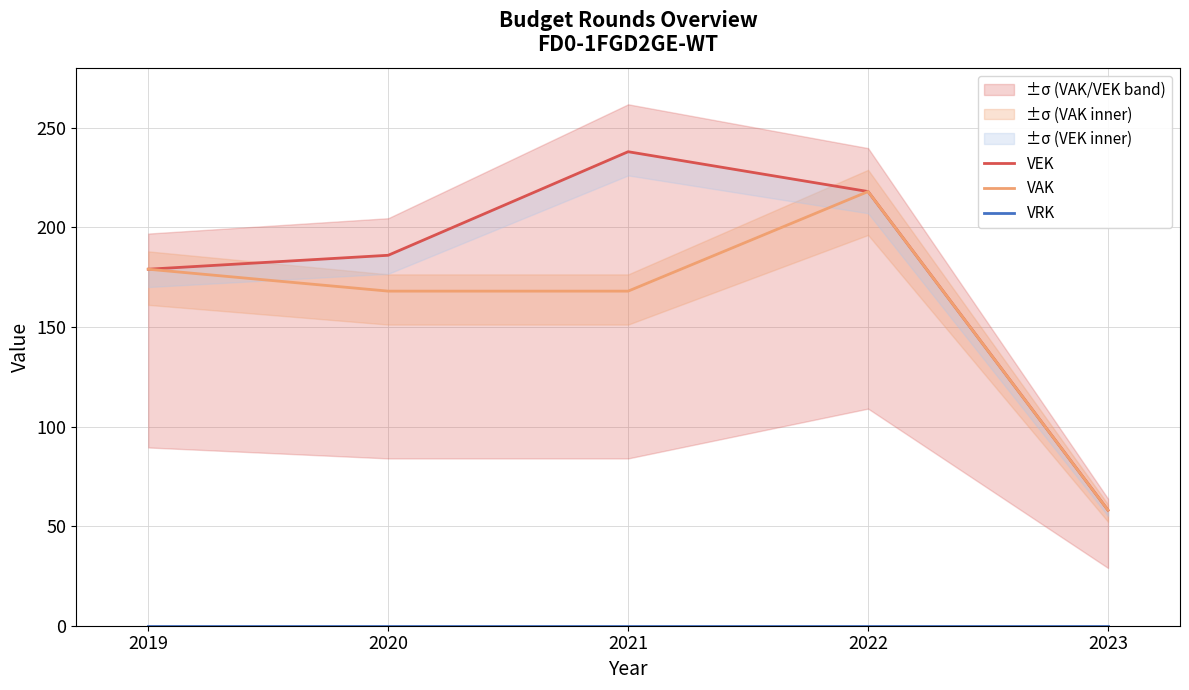

The value of VEK at 2023 is 58. True or false?

True